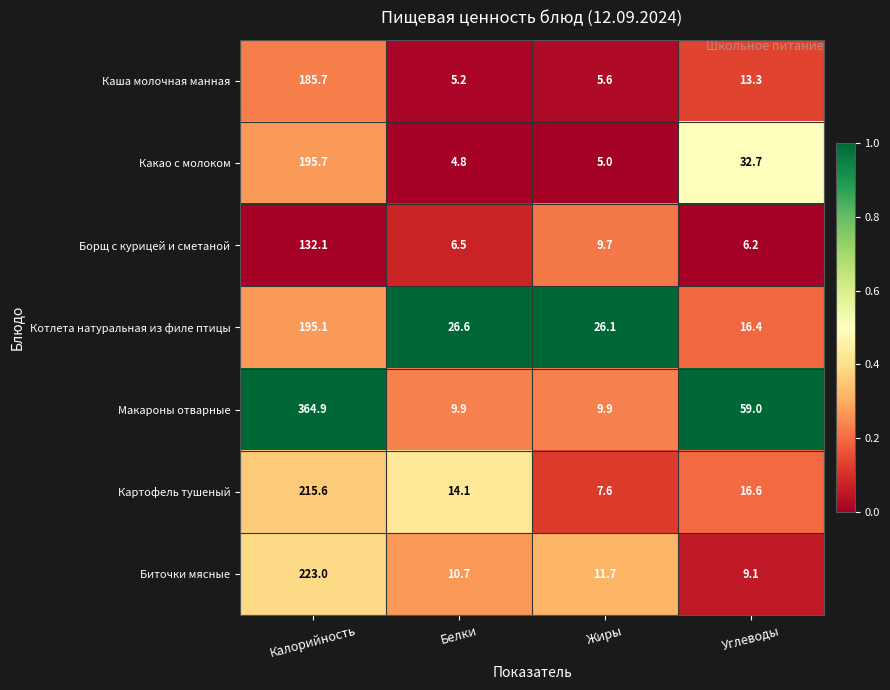

What is the difference between the maximum and minimum values in the Каша молочная манная series?

180.5